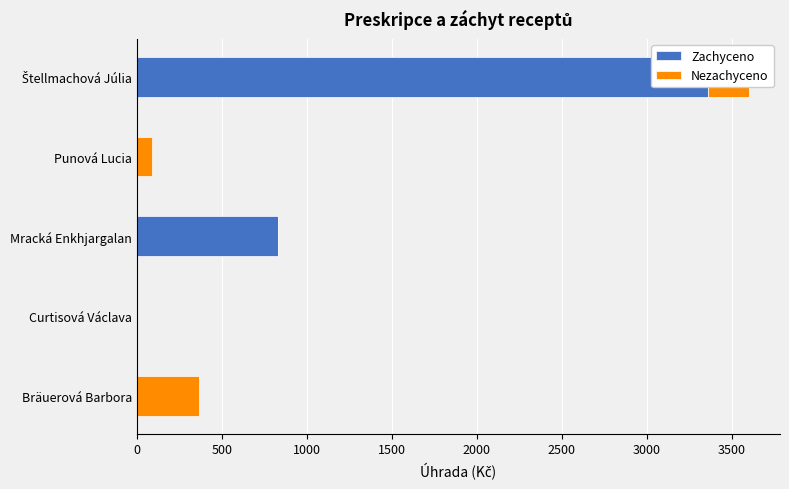

Between Punová Lucia and Štellmachová Júlia, which series saw the biggest shift?

Zachyceno